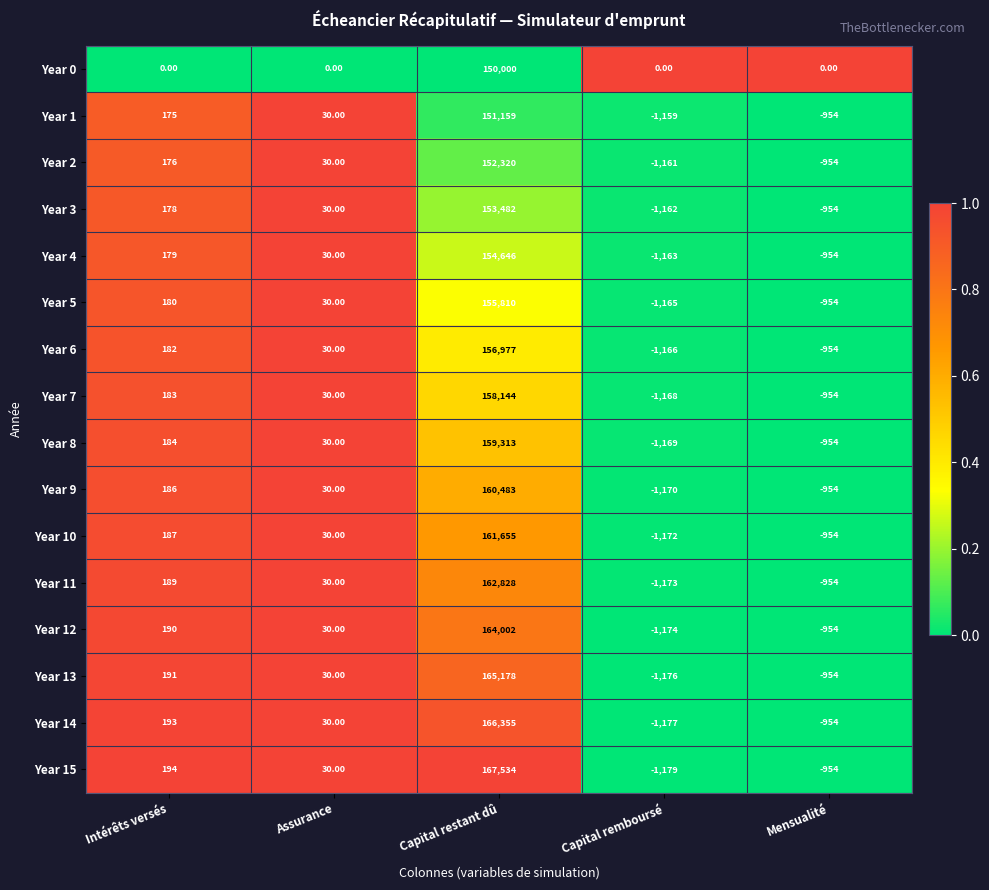

What is the difference between the Year 5 values at Capital restant dû and Assurance?

155780